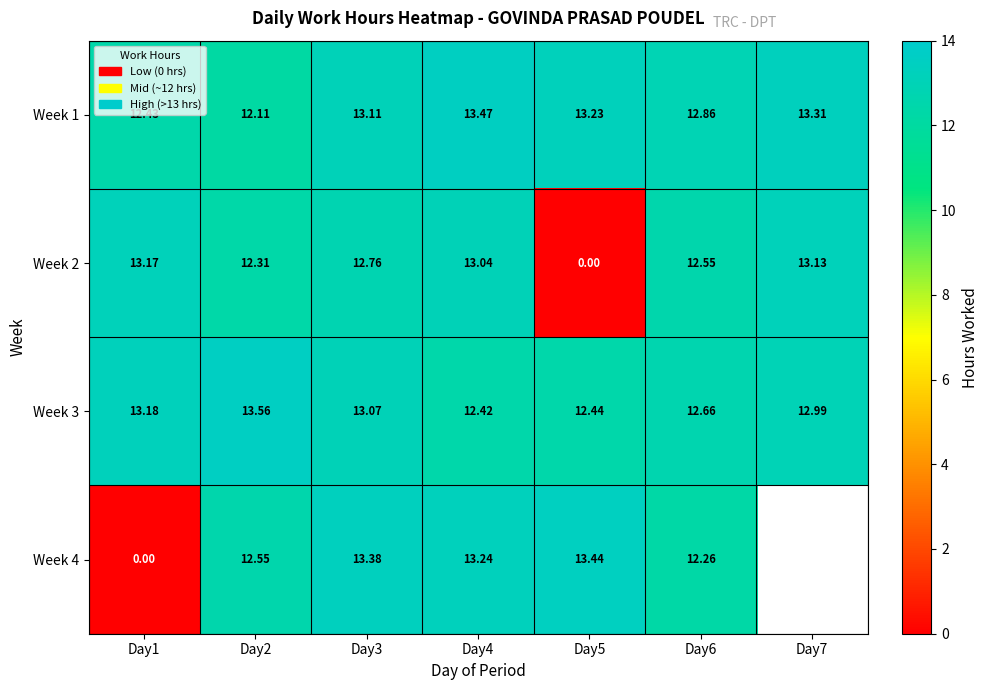

Is it true that Week 1 equals 13.5 at Day4?

True